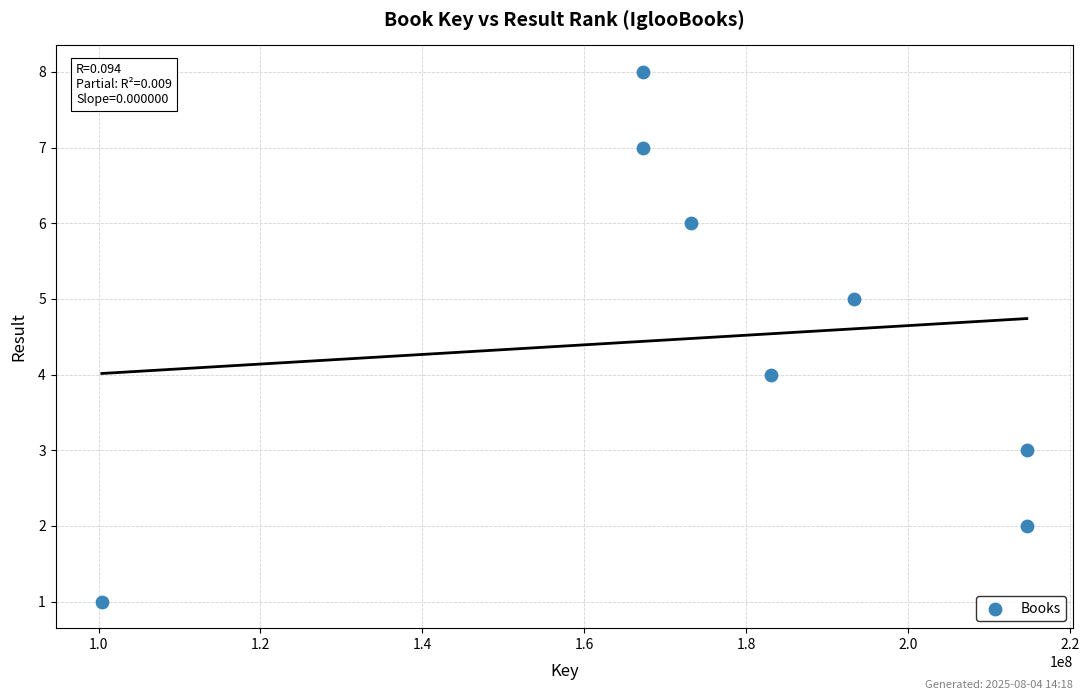

What is the range of X values (max minus min)?

114288574